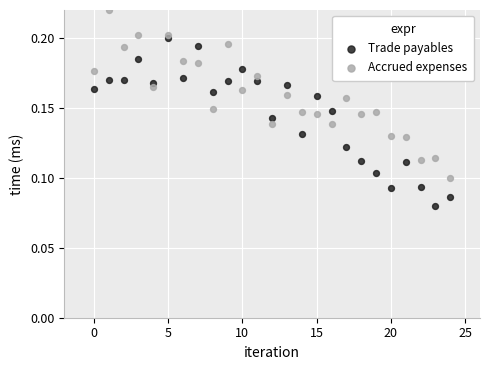

Which series reaches the minimum Y coordinate?

Trade payables